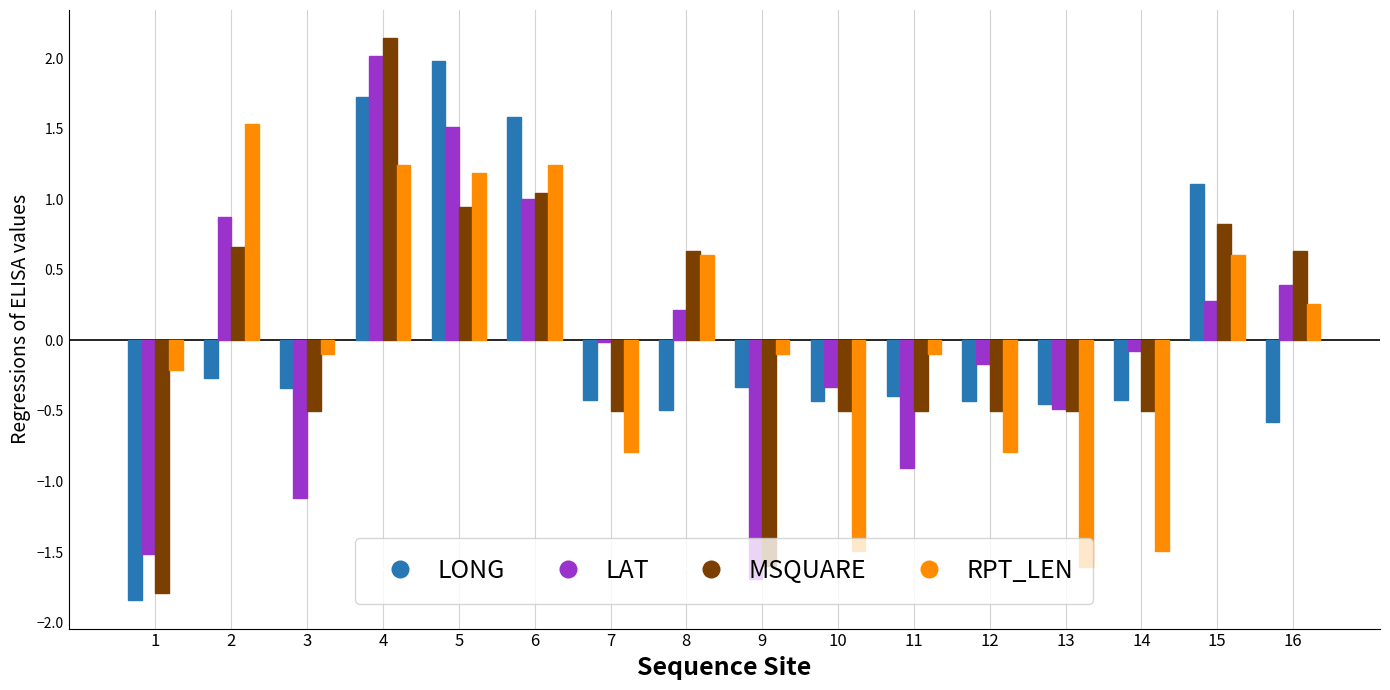

What is the sum of the LAT values at 6 and 8?

1.2